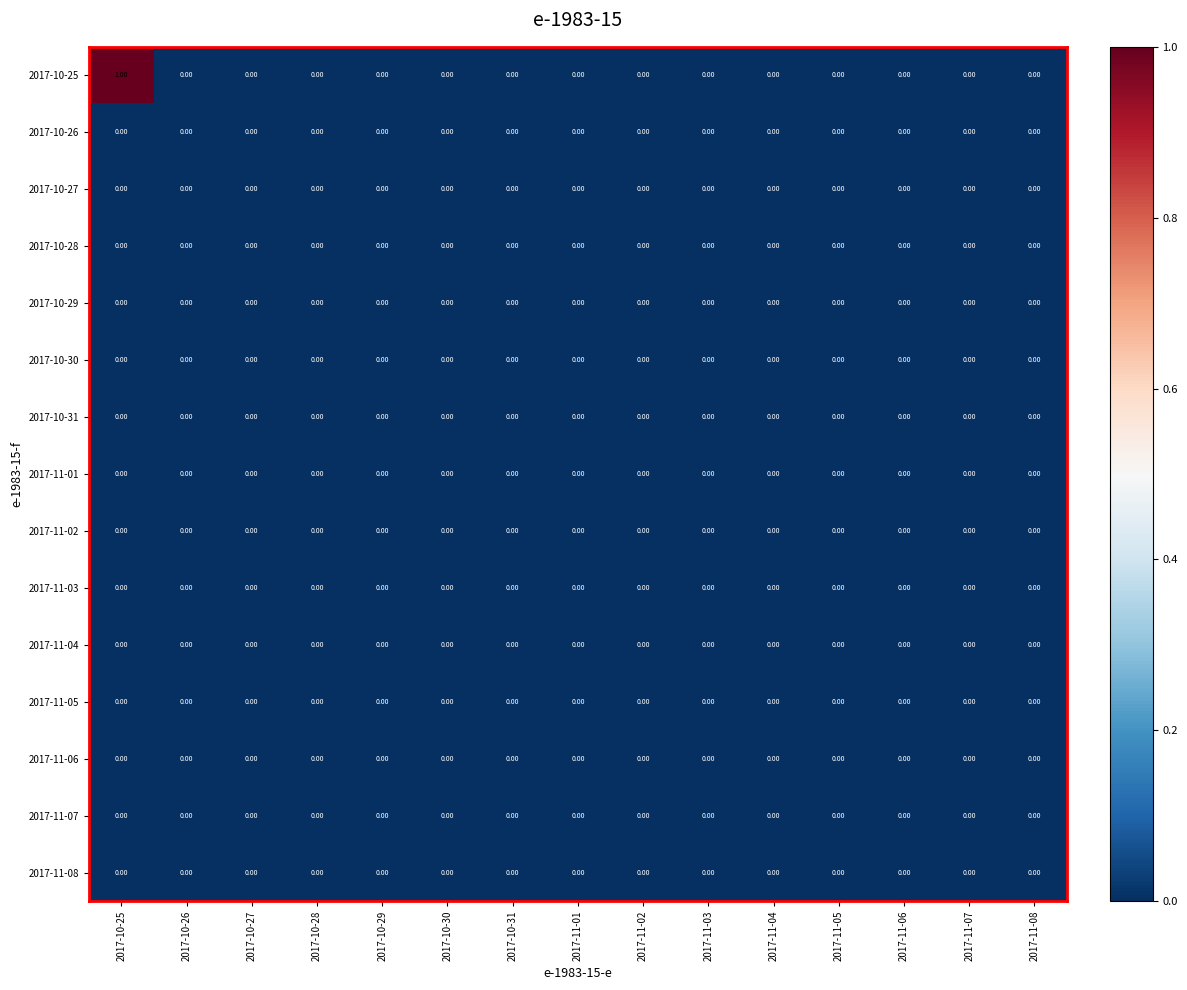

At which category is the sum across all series the highest?

2017-10-25